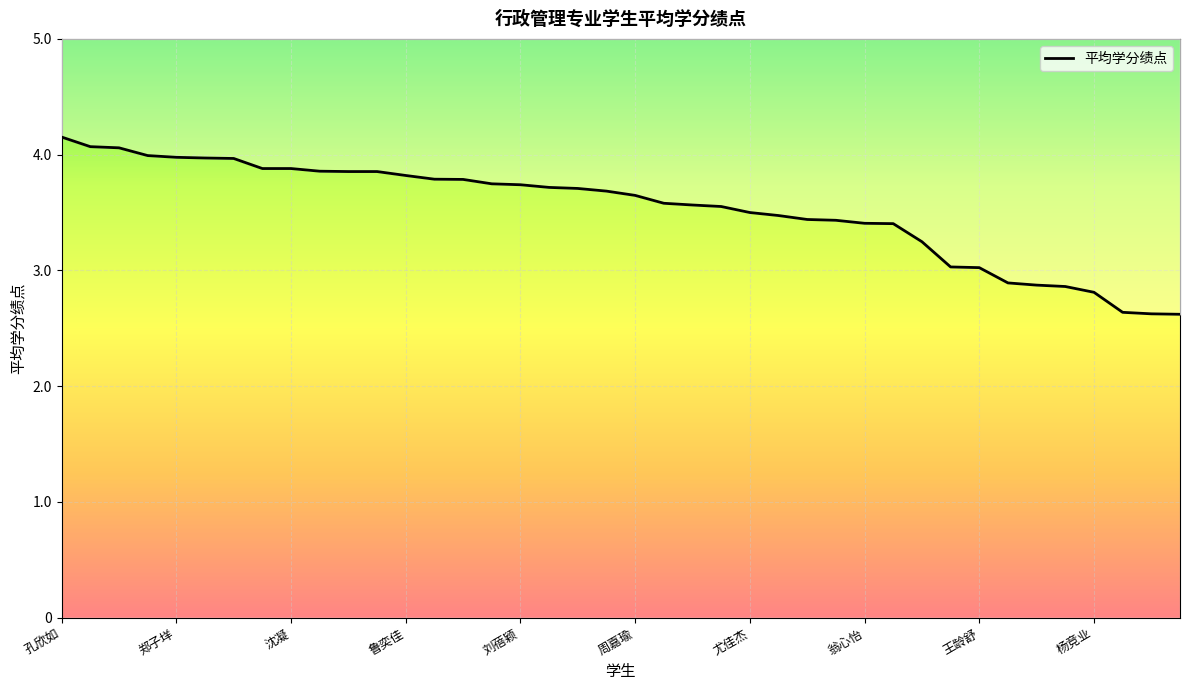

Where does the data first go above 3?

孔欣如